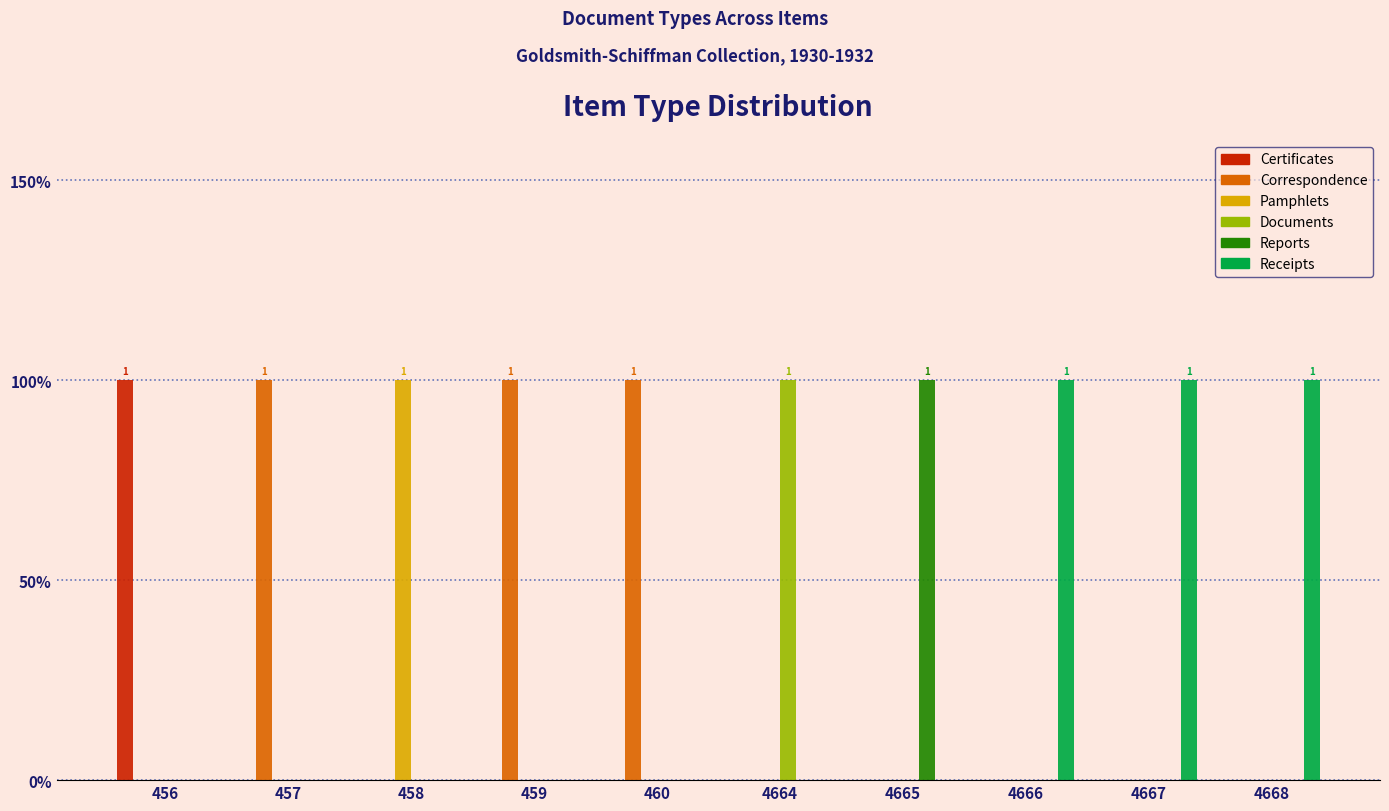

Rank the series at 459 from highest to lowest value.

Correspondence, Certificates, Pamphlets, Documents, Reports, Receipts